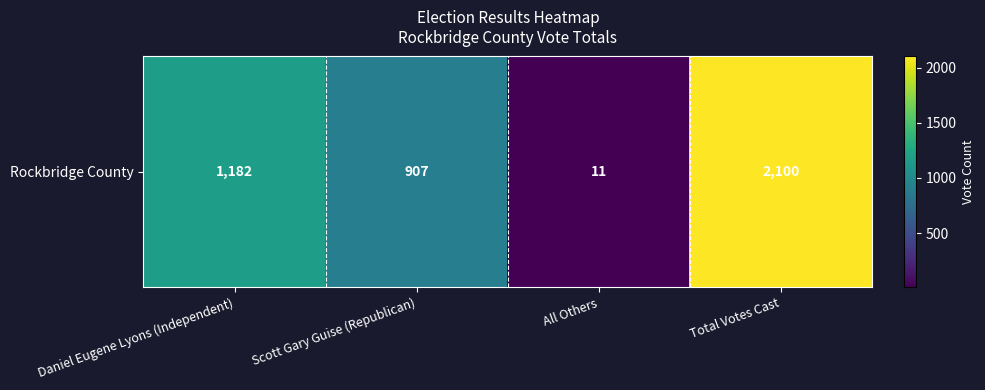

List the labels in order of value, smallest first.

All Others, Scott Gary Guise (Republican), Daniel Eugene Lyons (Independent), Total Votes Cast